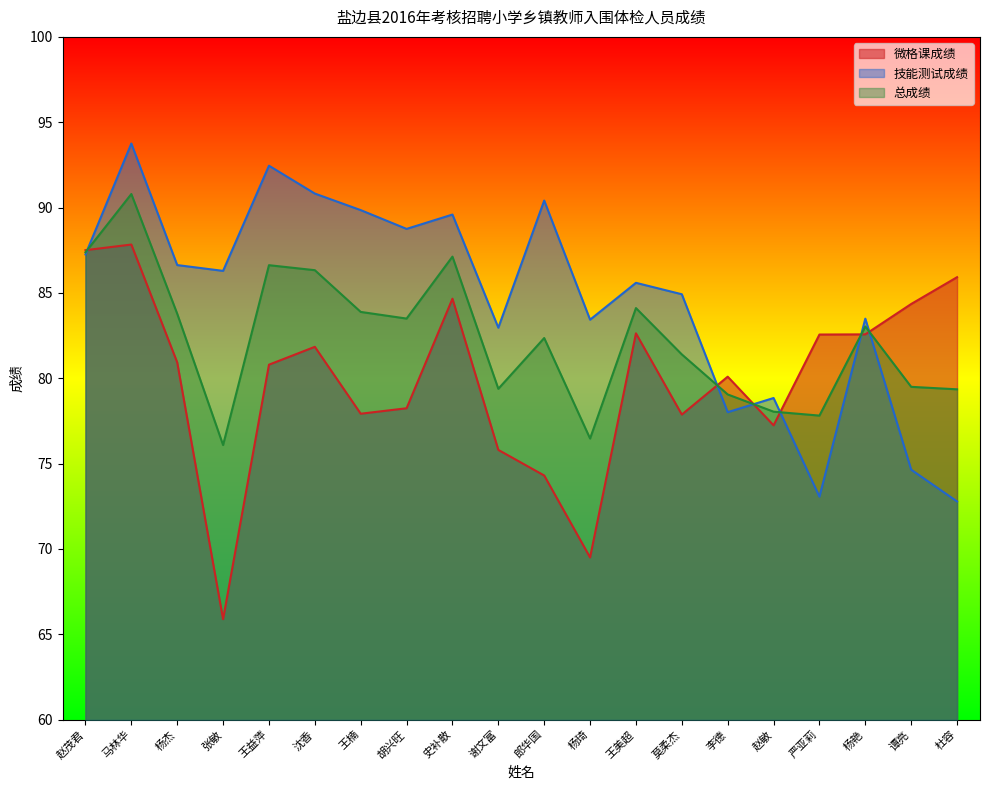

Rank the series by their maximum value, from highest to lowest.

技能测试成绩, 总成绩, 微格课成绩